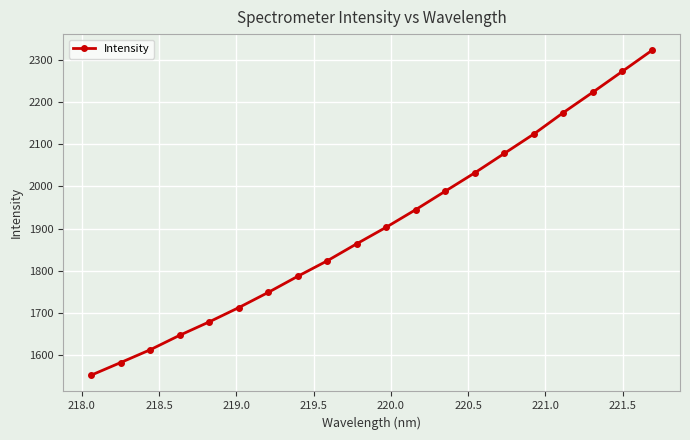

What is the value of the 11th point from the left?

1903.3